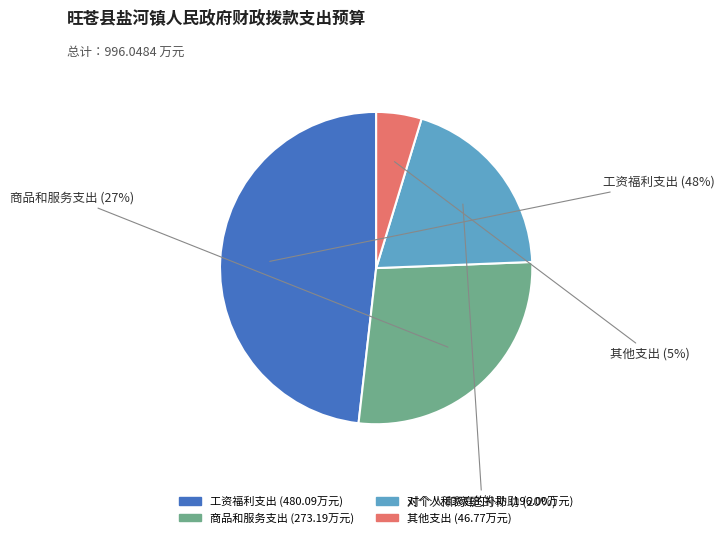

Count the number of slices in the pie.

4